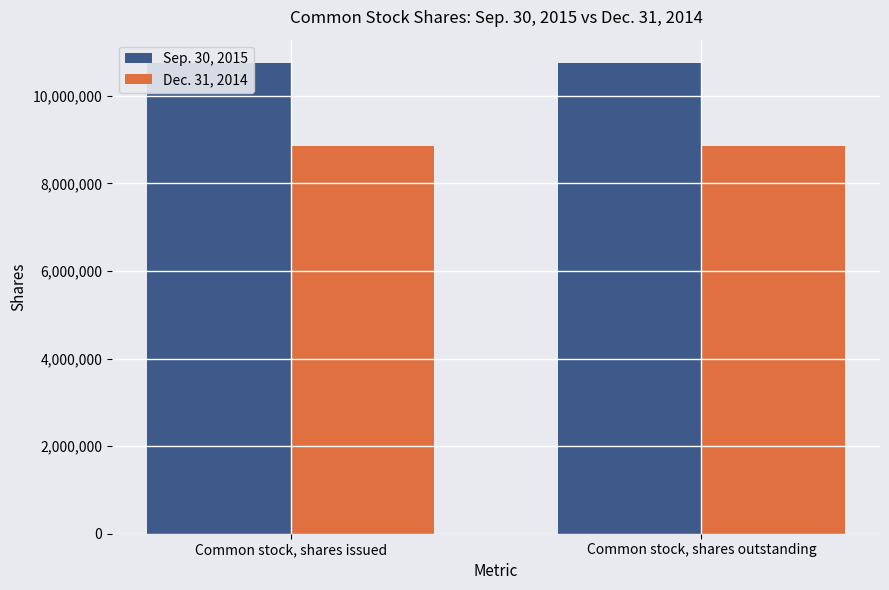

Is the value of Dec. 31, 2014 at Common stock, shares issued greater than the value of Sep. 30, 2015 at Common stock, shares outstanding?

No